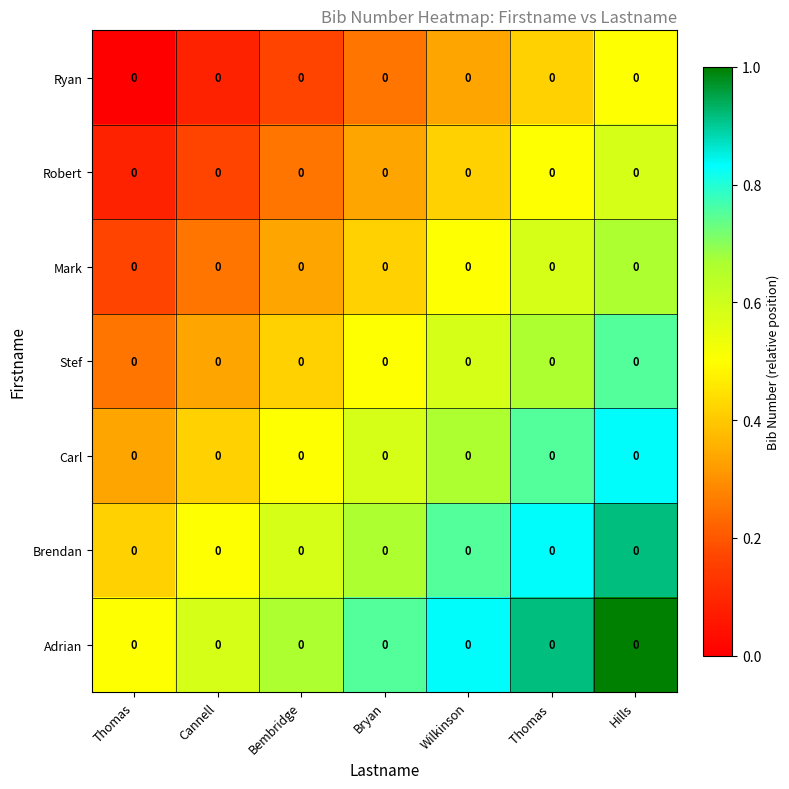

What is the spread (max minus min) of values at Bryan?

0.5